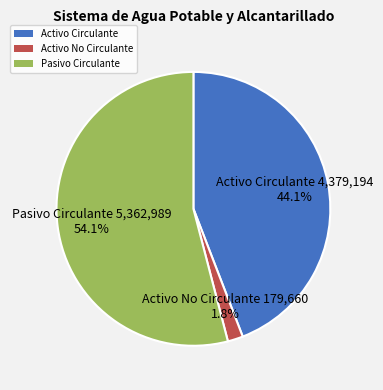

Which slice is the smallest?

Activo No Circulante